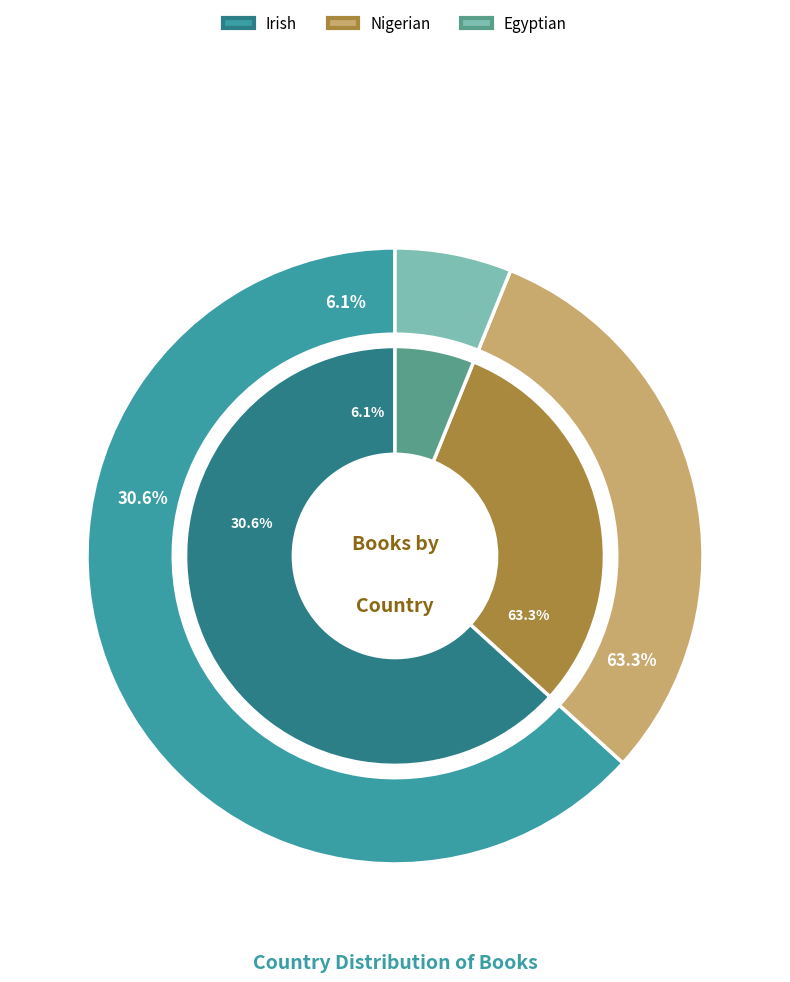

Count the number of slices in the pie.

3